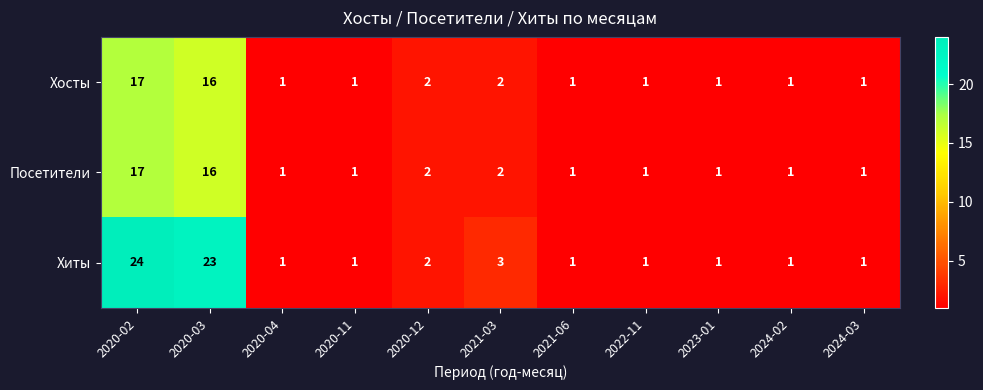

What is the minimum value shown in the chart?

1